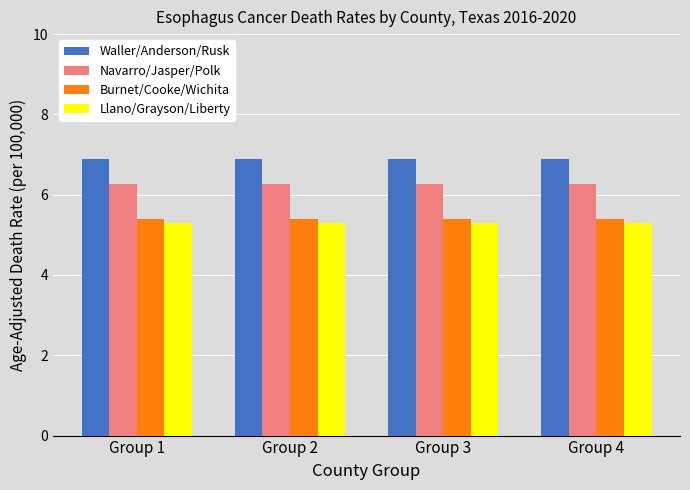

True or false: Waller/Anderson/Rusk has a value of 9.9 at Group 4.

False